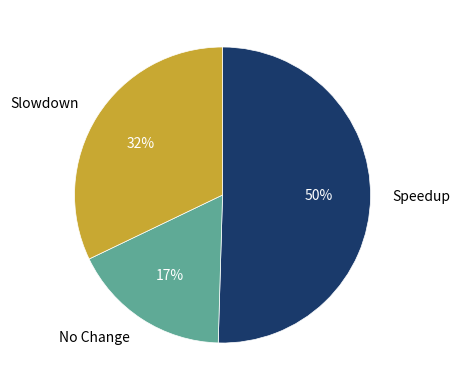

True or false: No Change accounts for 28% of the total.

False